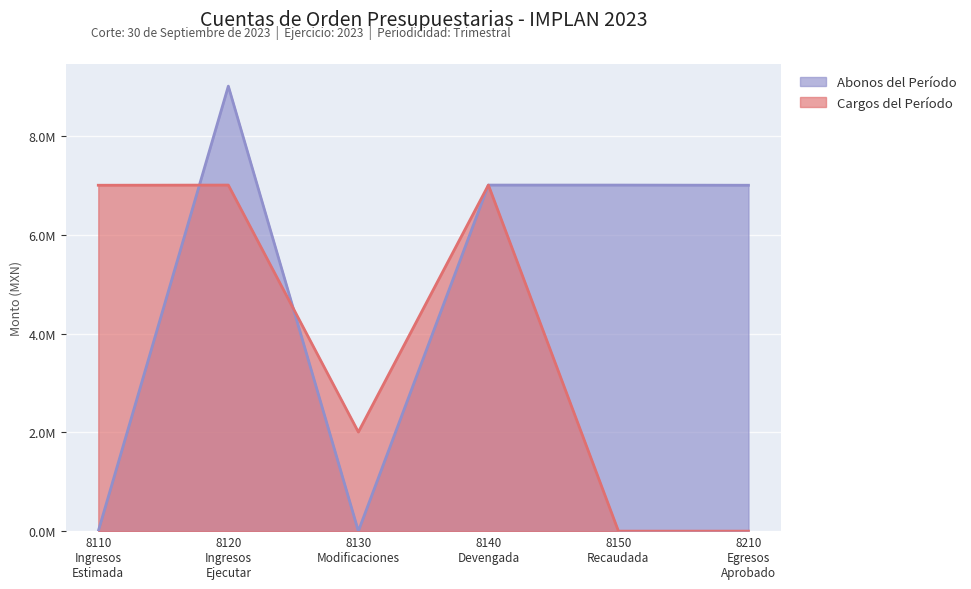

True or false: Cargos del Período and Abonos del Período cross at least once.

True